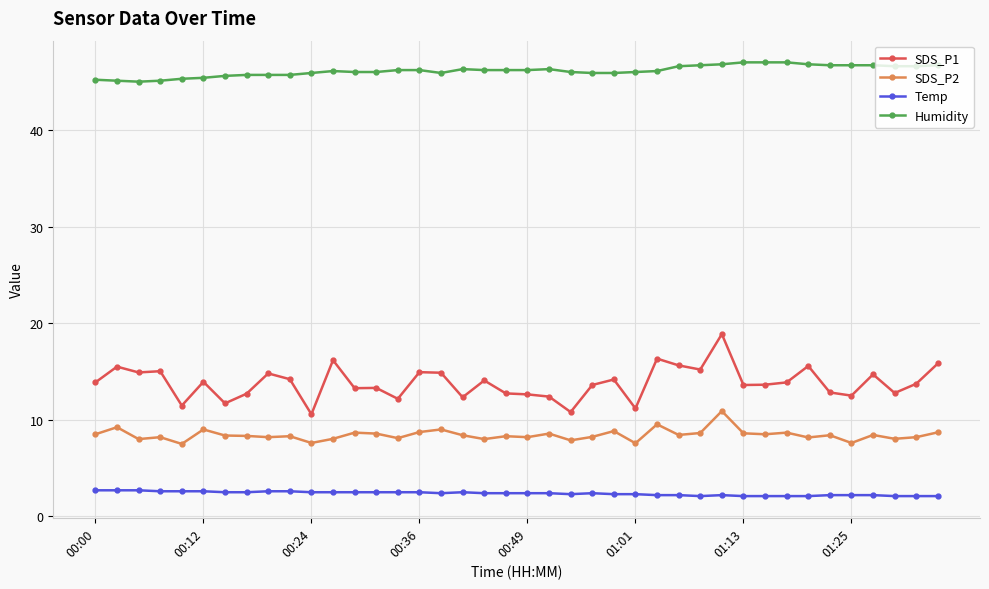

At how many categories does at least one series exceed 20?

40